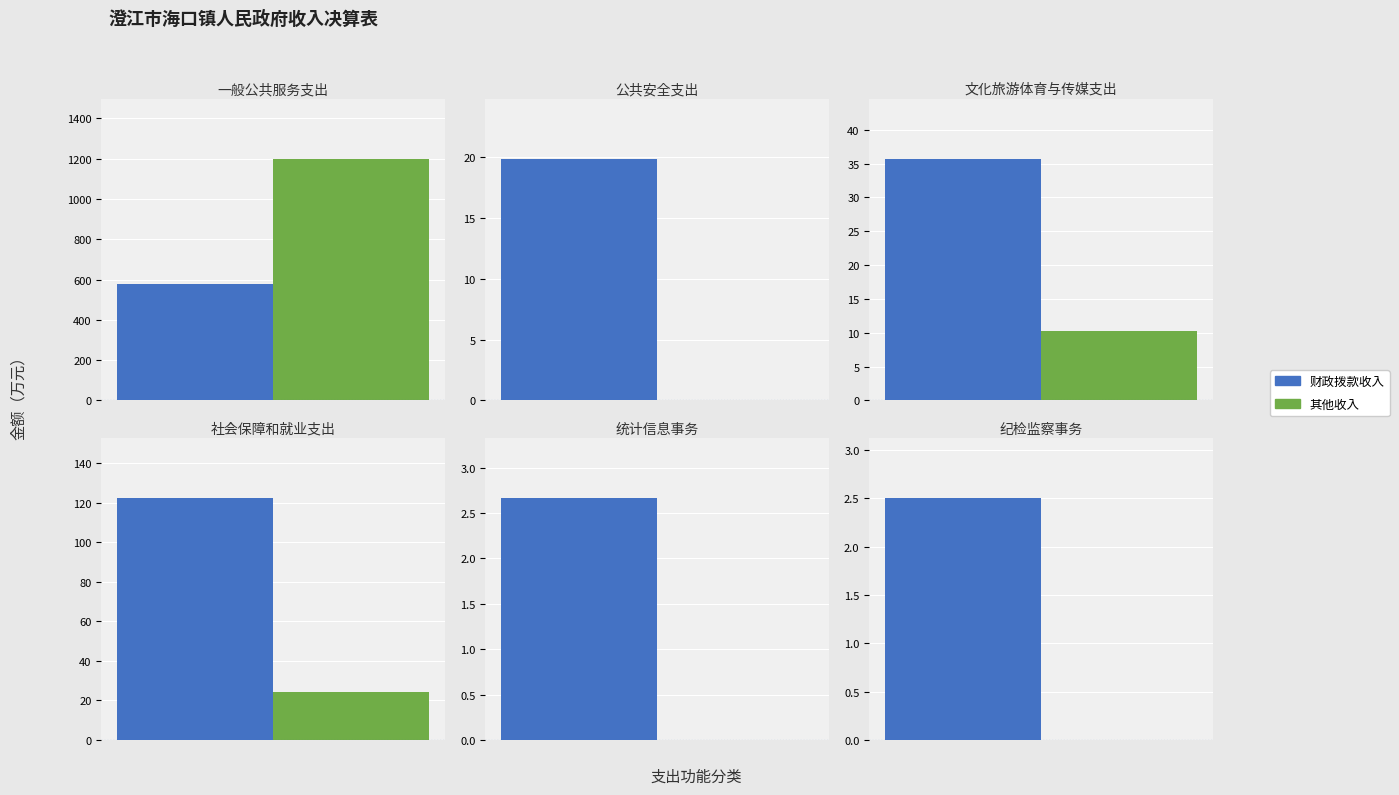

What are all the series names shown in the legend?

财政拨款收入, 其他收入